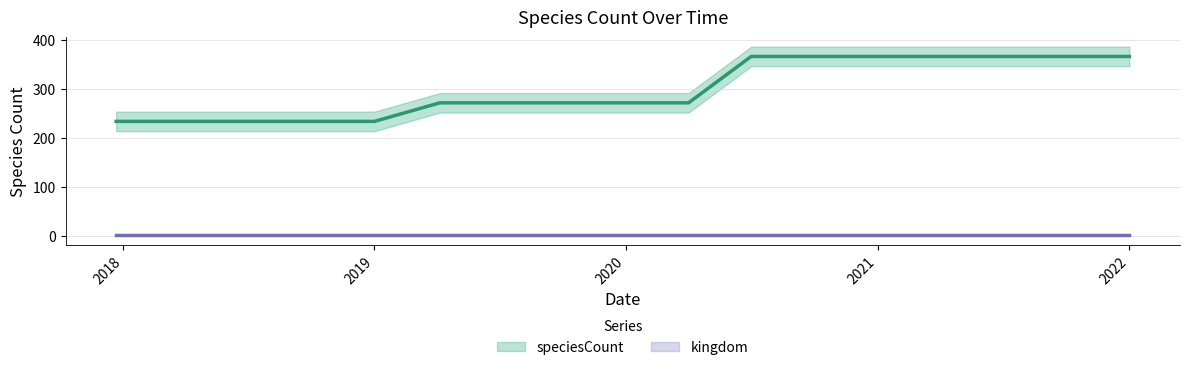

What is the average value?

300